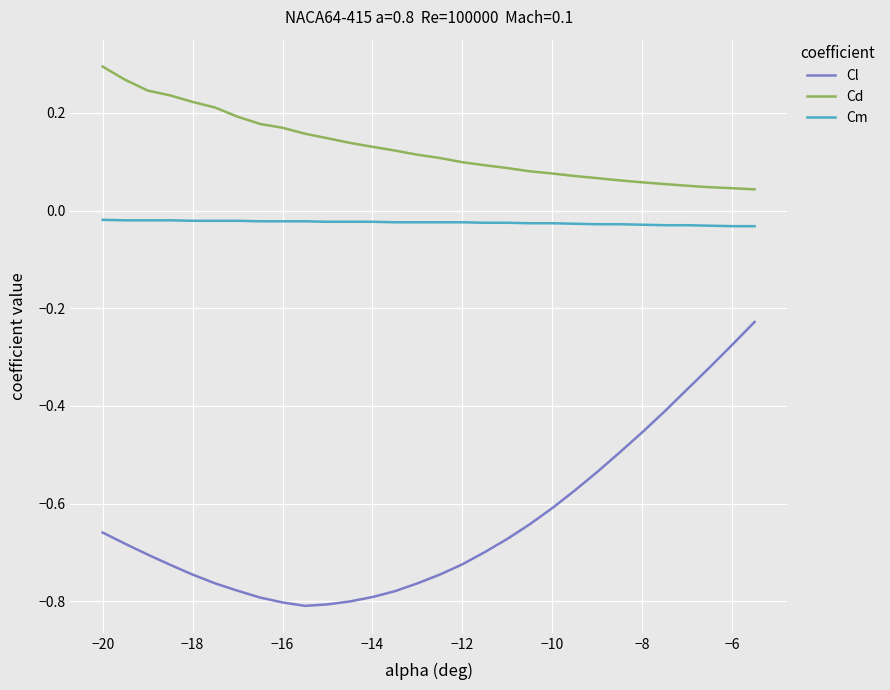

True or false: Cl and Cd cross at least once.

False